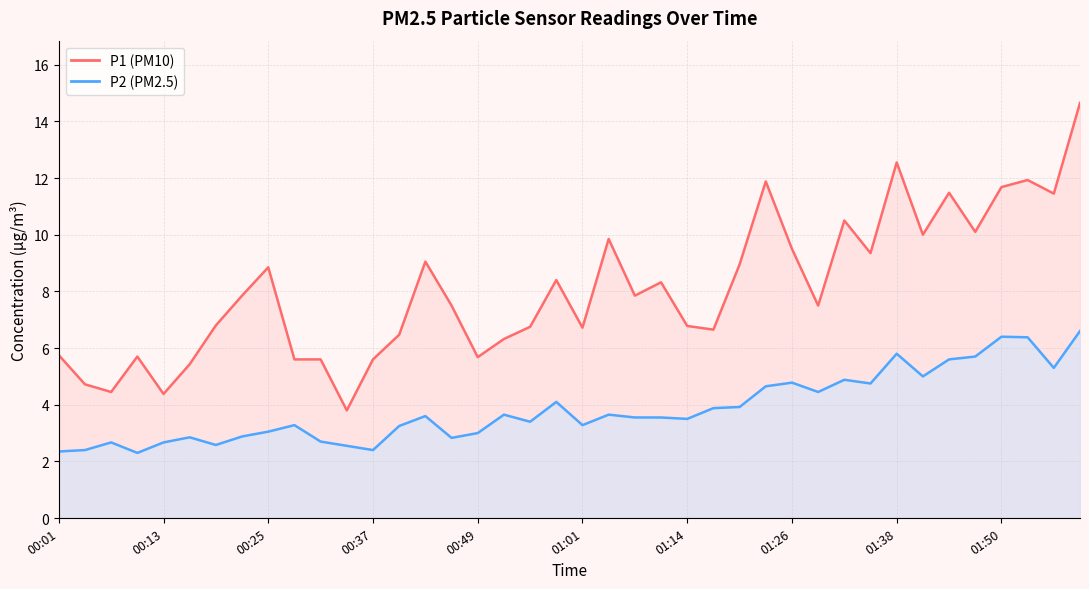

What is the lowest value of the P1 series?

3.8